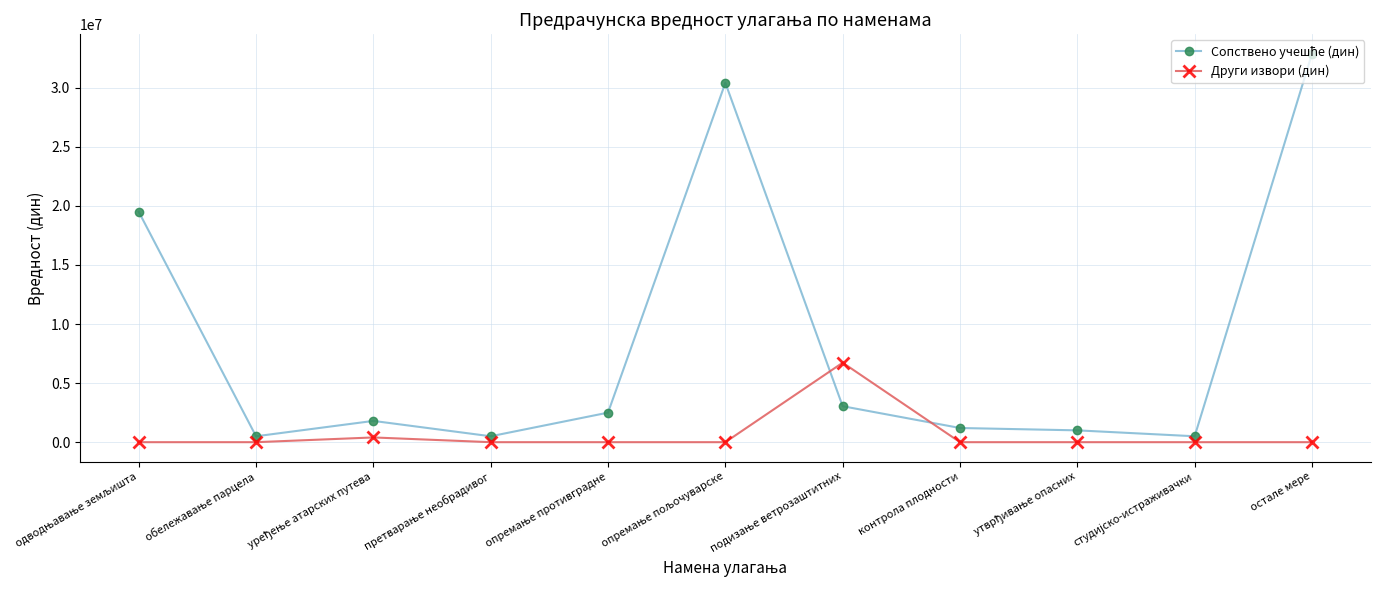

Which label corresponds to the largest value in the chart?

остале мере